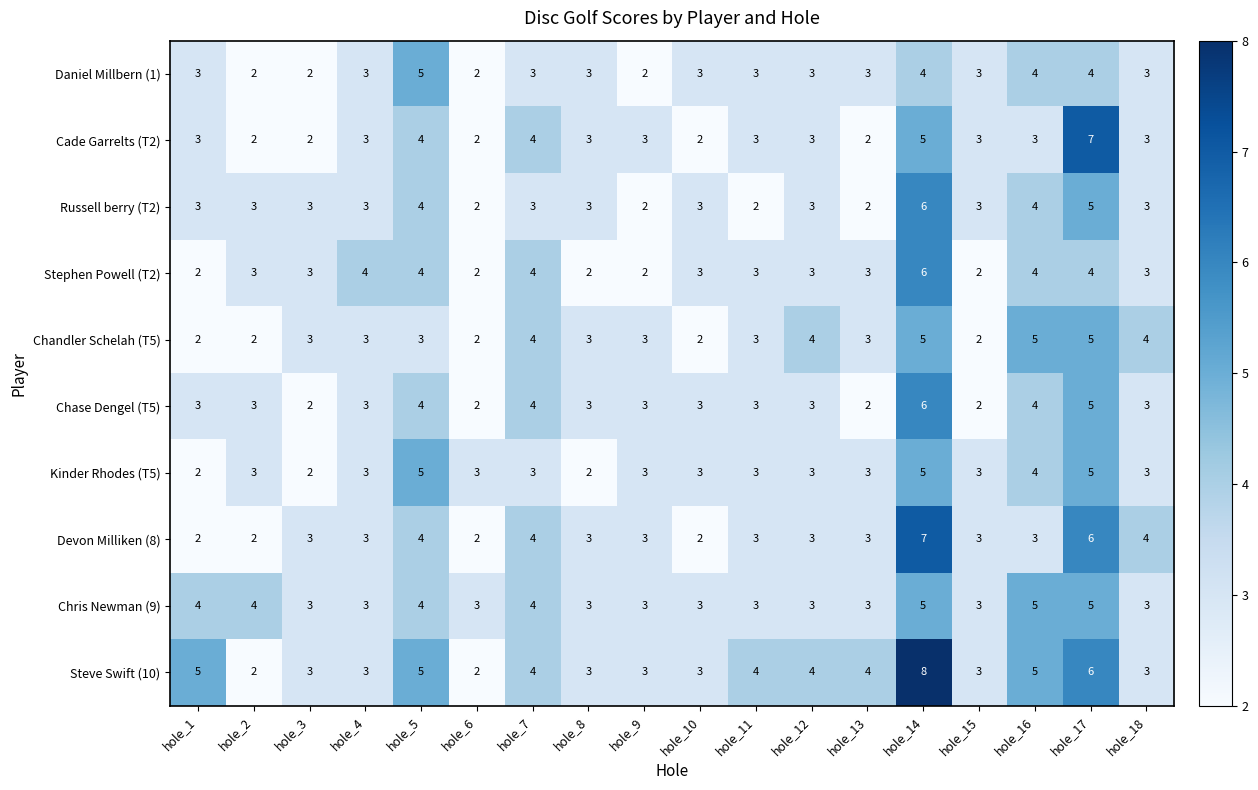

Which series has the largest range (max minus min)?

Steve Swift (10)